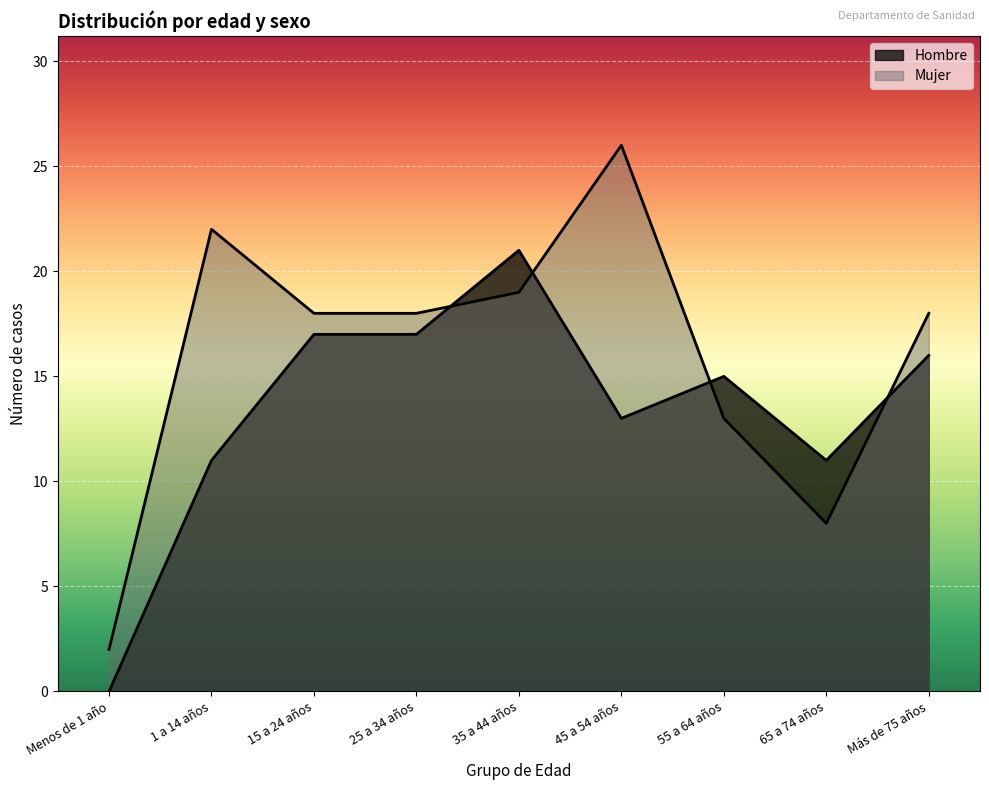

How many data points in Hombre are less than 15?

4